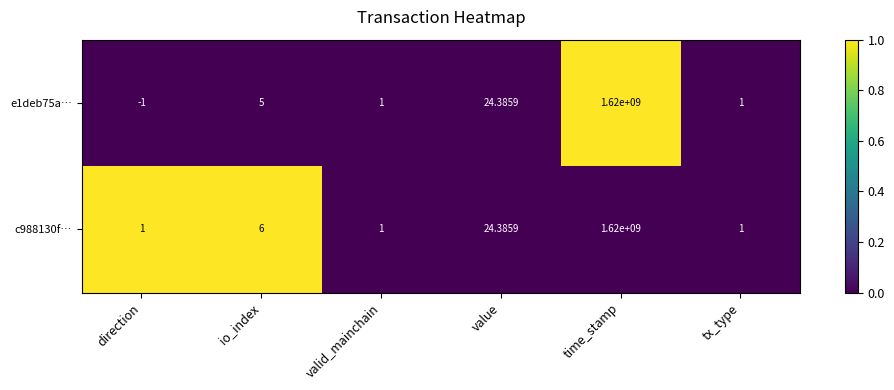

At which category does the chart reach its minimum across all series?

direction